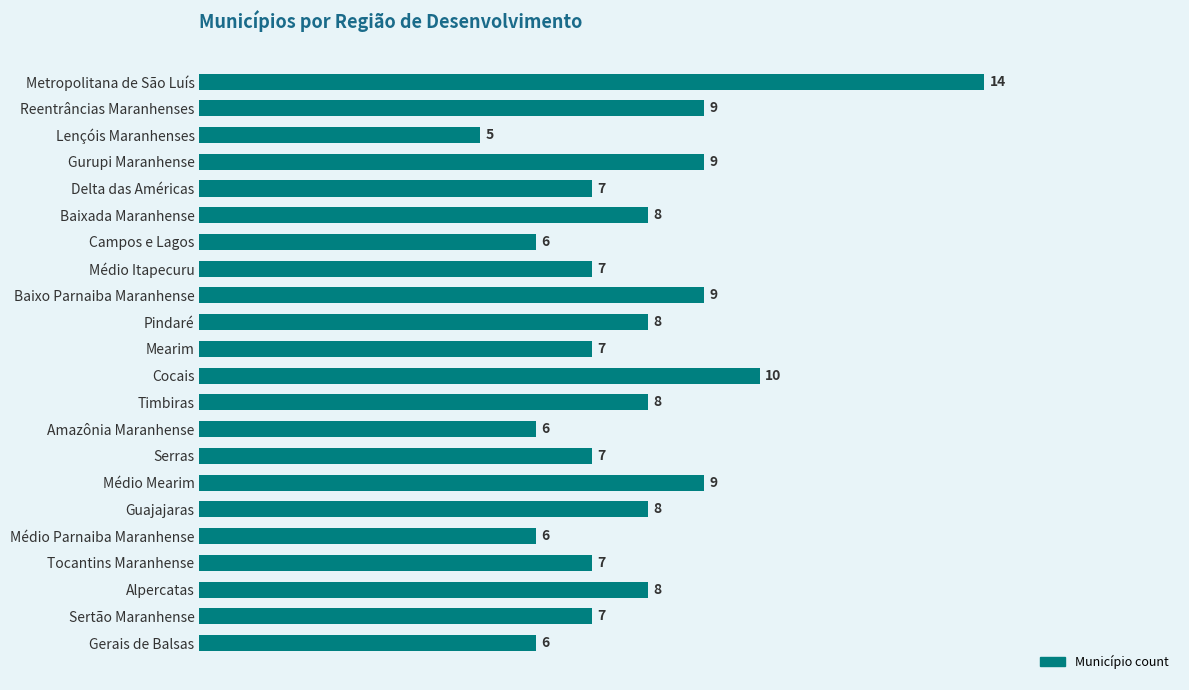

What is the difference between the second highest and second lowest values?

4